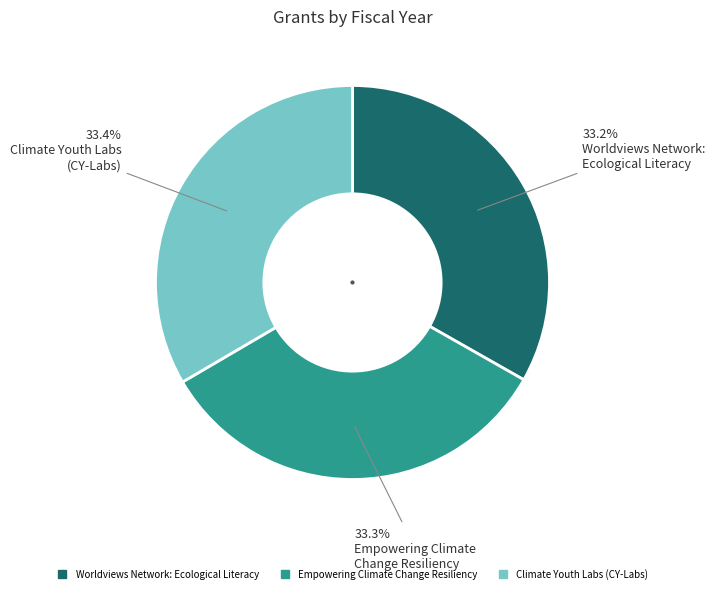

To the nearest percent, what is the average slice percentage?

33%